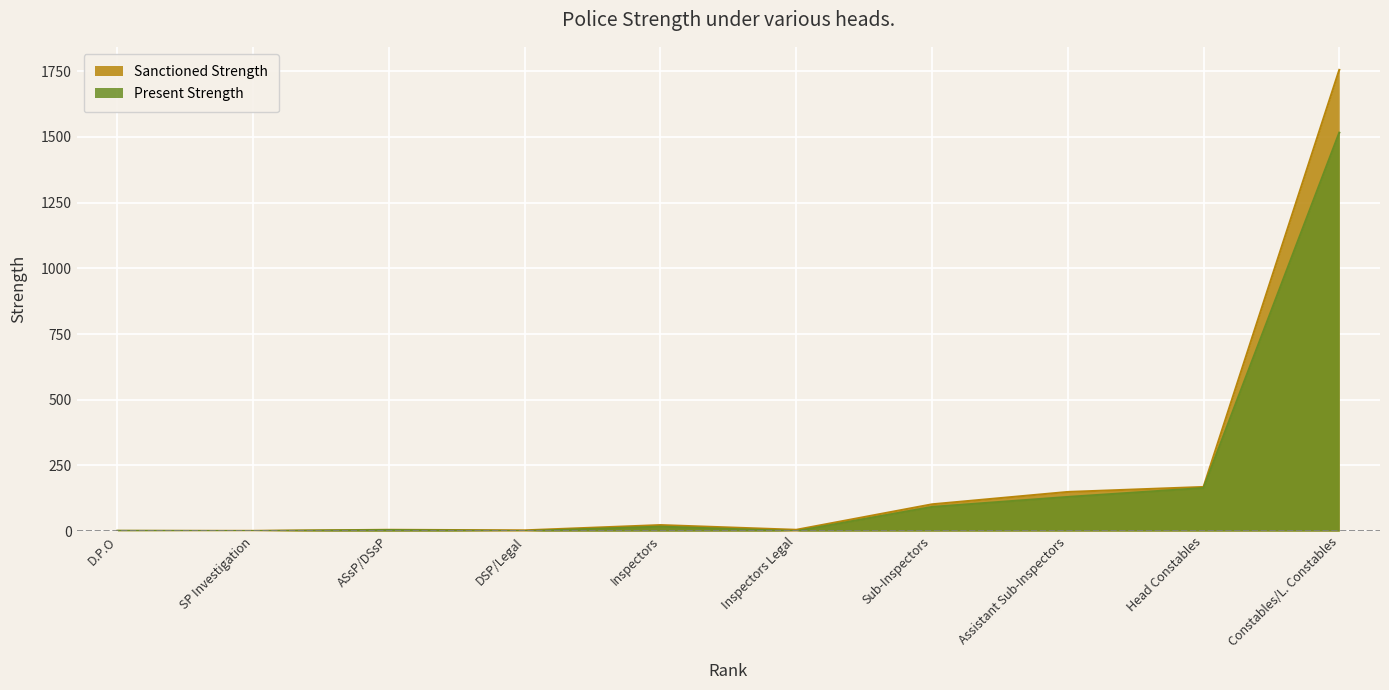

What is the sum of all Present Strength values?

1924